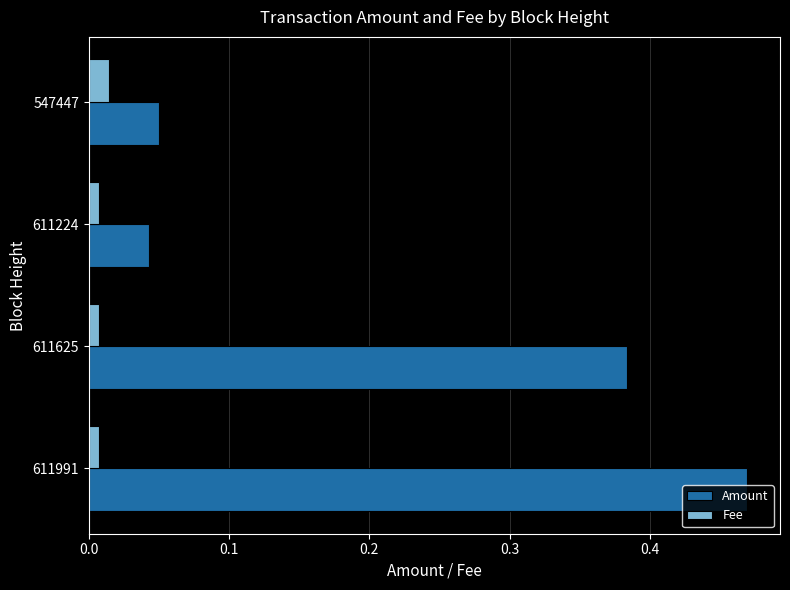

Which category has the highest value in the Fee series?

547447